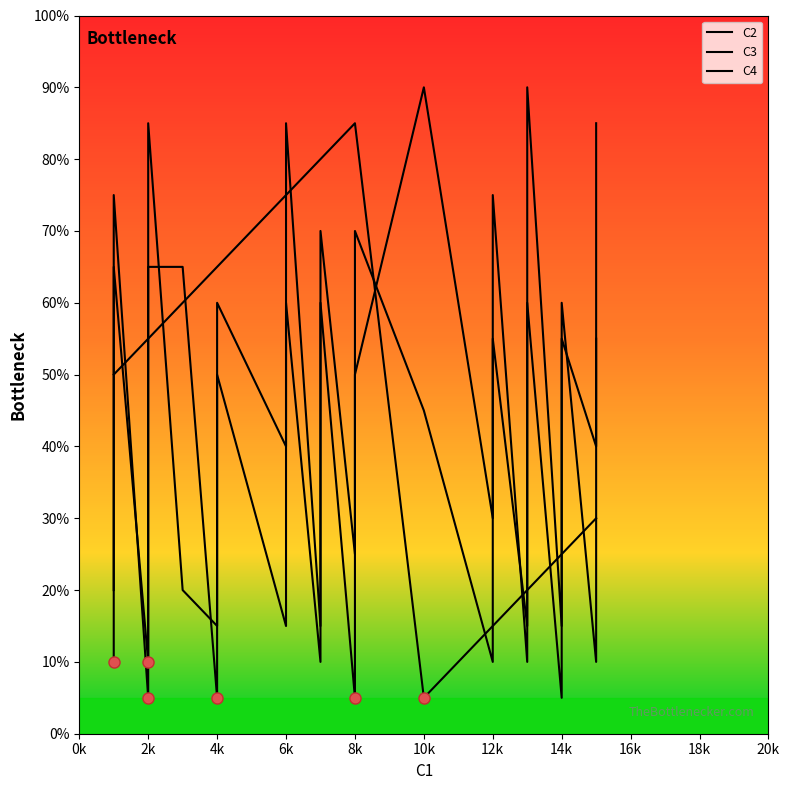

What are all the series names shown in the legend?

C2, C3, C4